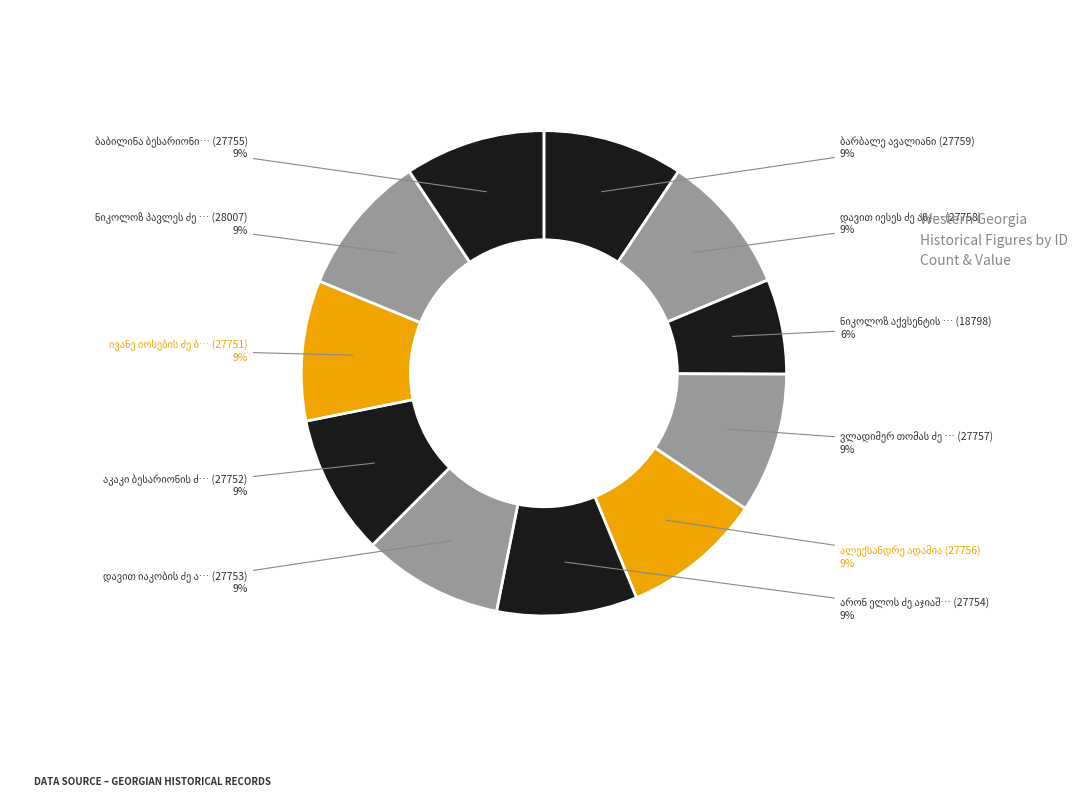

To the nearest percent, what is the difference between the ნიკოლოზ აქვსენტის ძე ანჯაფარიძე and ალექსანდრე ადამია slice percentages?

3%